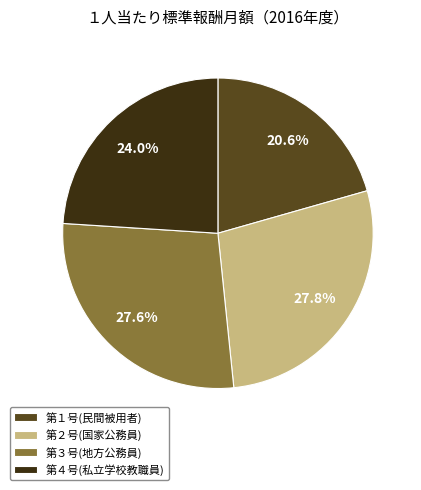

To the nearest percent, what is the average slice percentage?

25%